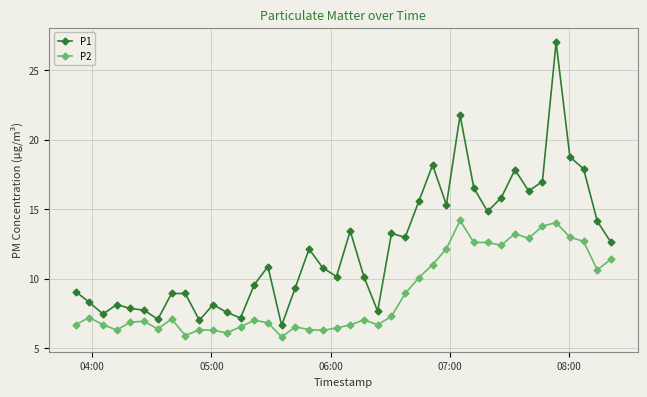

Which series has the largest total across all categories?

P1